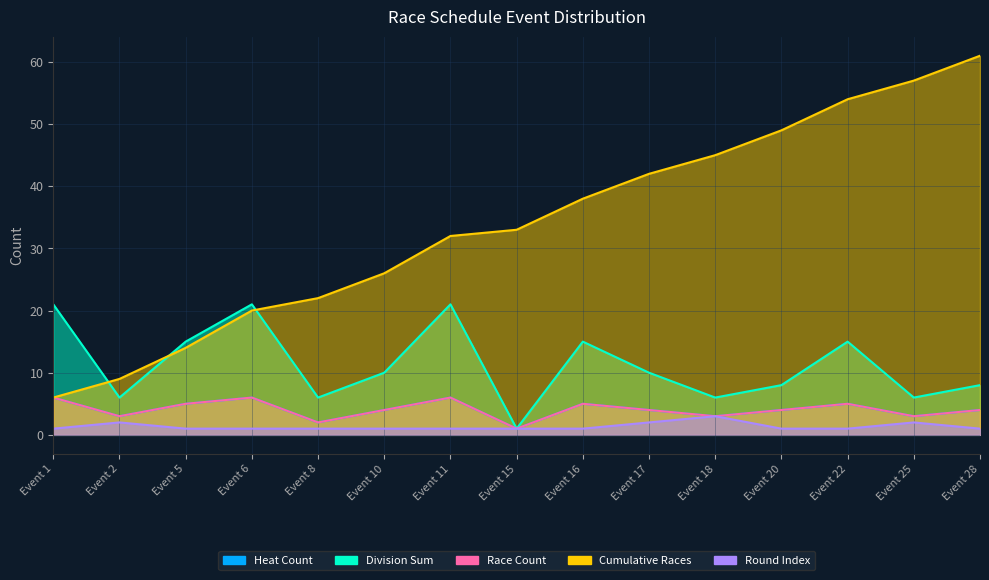

True or false: Race Count and Heat Count cross at least once.

False